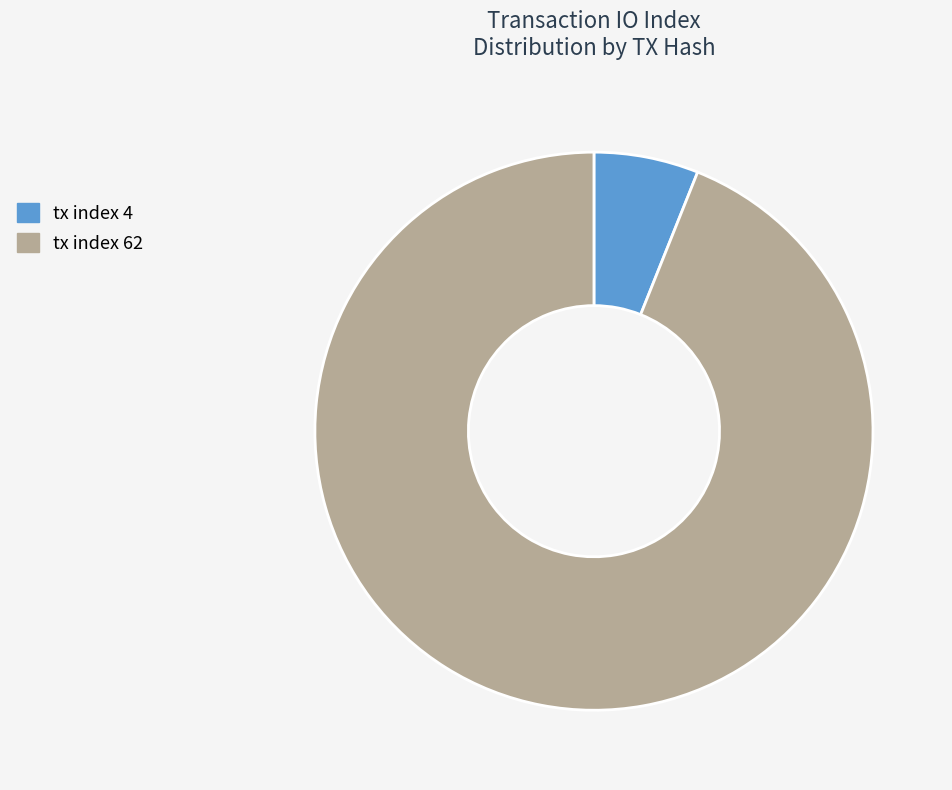

How many slices are in this pie chart?

2